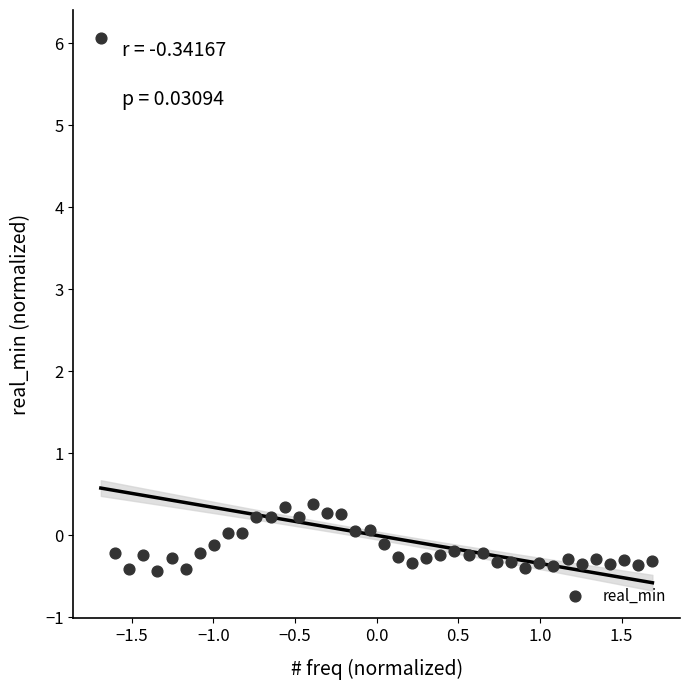

What is the range of X values (max minus min)?

3.4